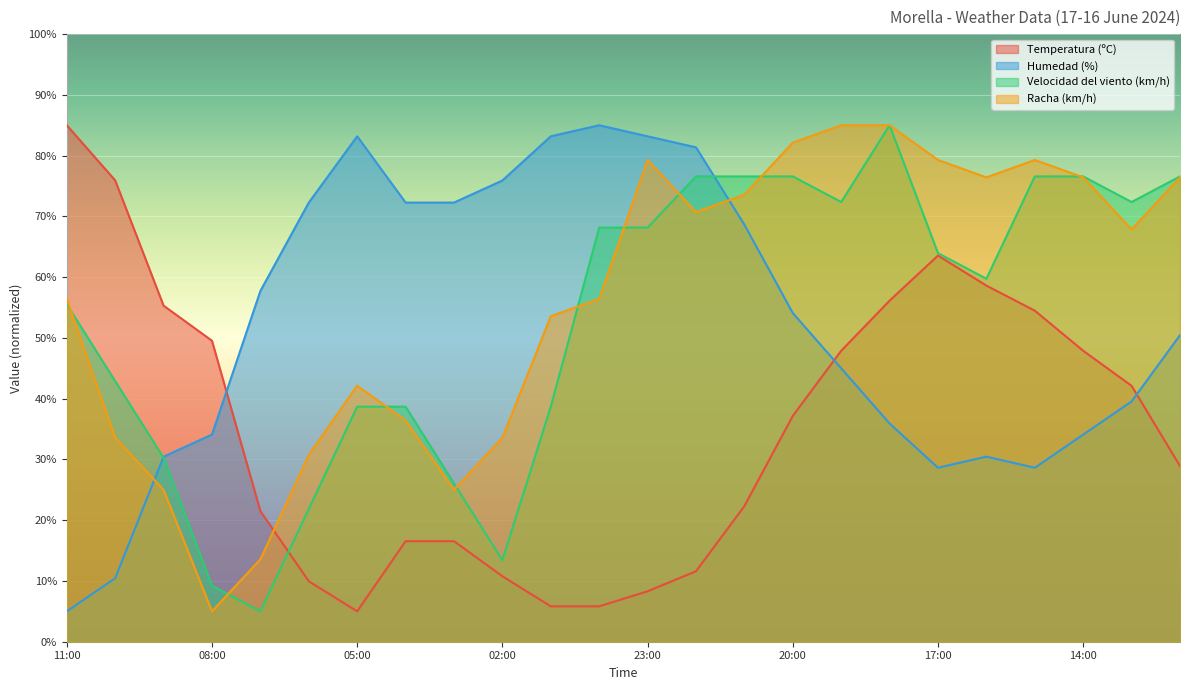

What is the total value across all series at 20:00?

250.0